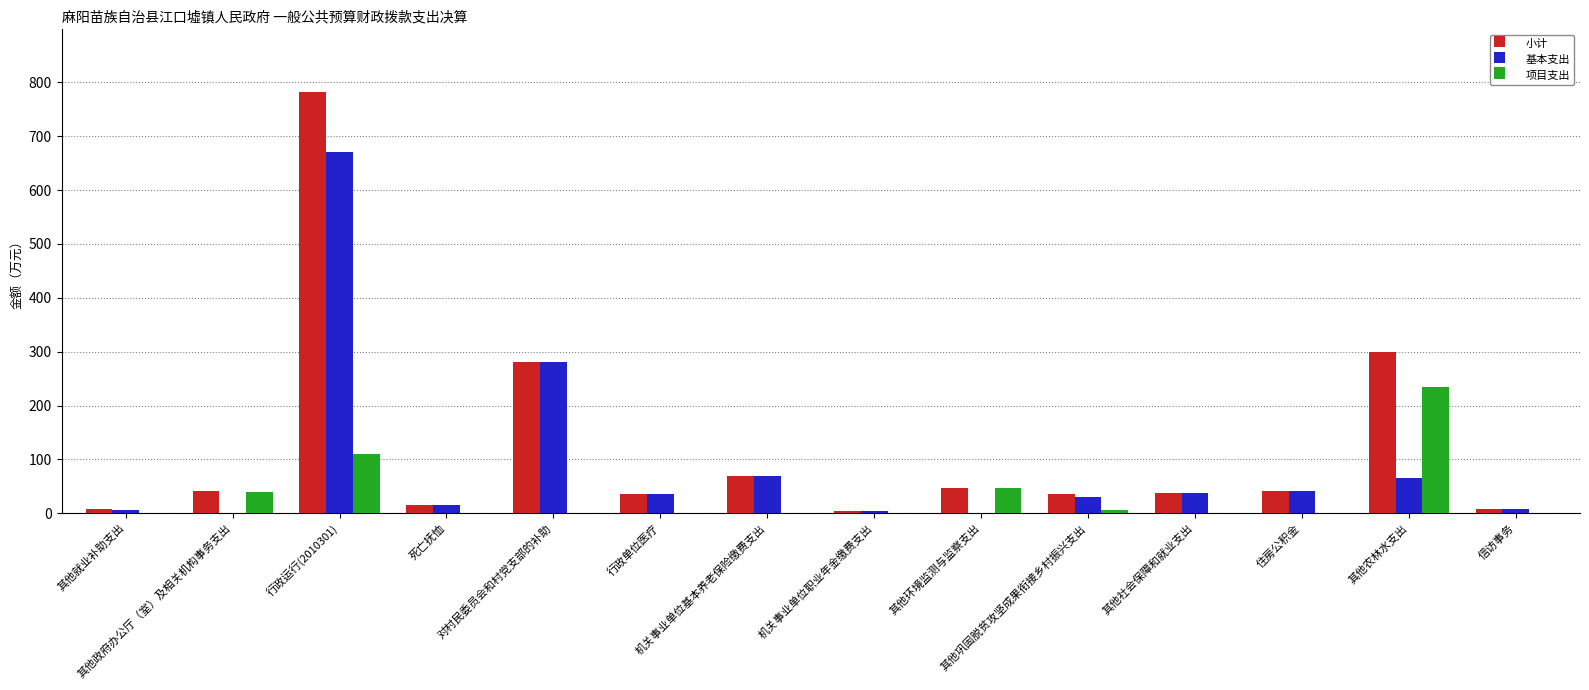

Where is 项目支出 nearest to the value 116?

行政运行(2010301)